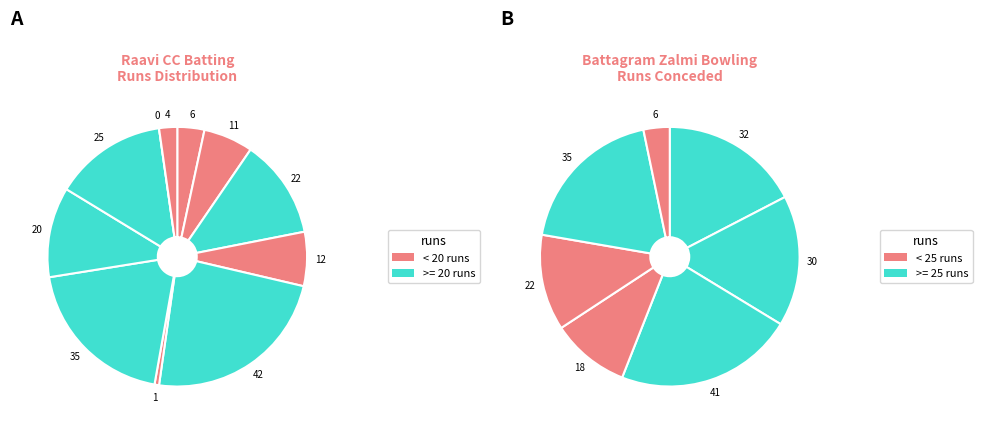

Combined, what portion of the pie is Mohammad Shahid and Muhammad Faheem Khan?

11.2%